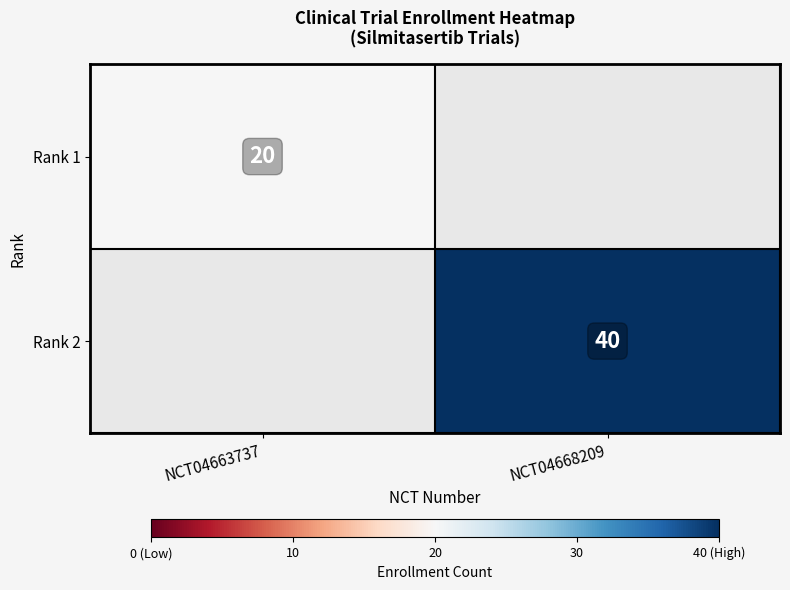

The Rank 2 series shows 40 at NCT04668209. True or false?

True